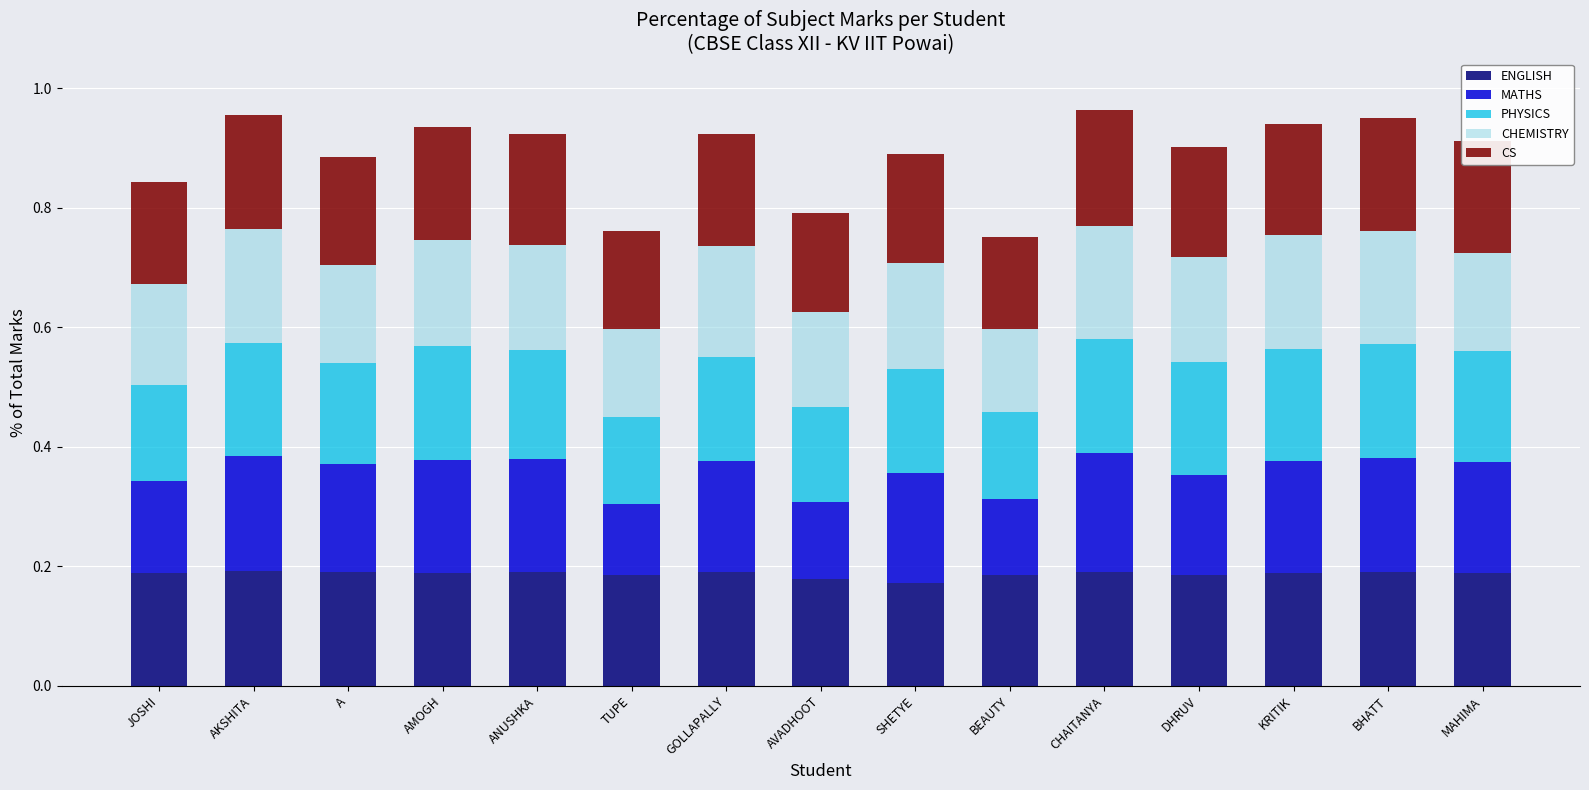

The value of ENGLISH at AMOGH is 0.2. True or false?

True